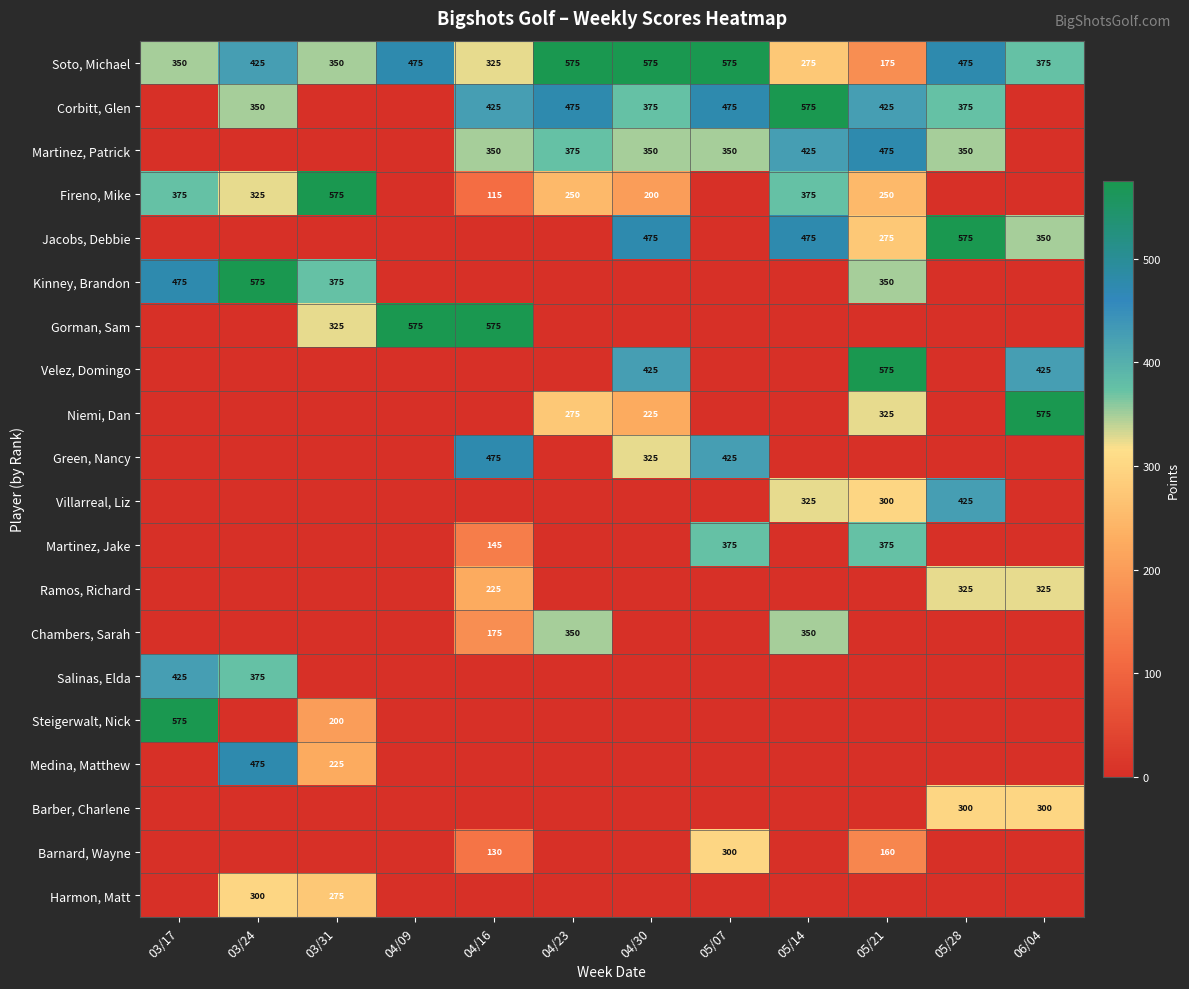

Where is Soto, Michael nearest to the value 375?

06/04